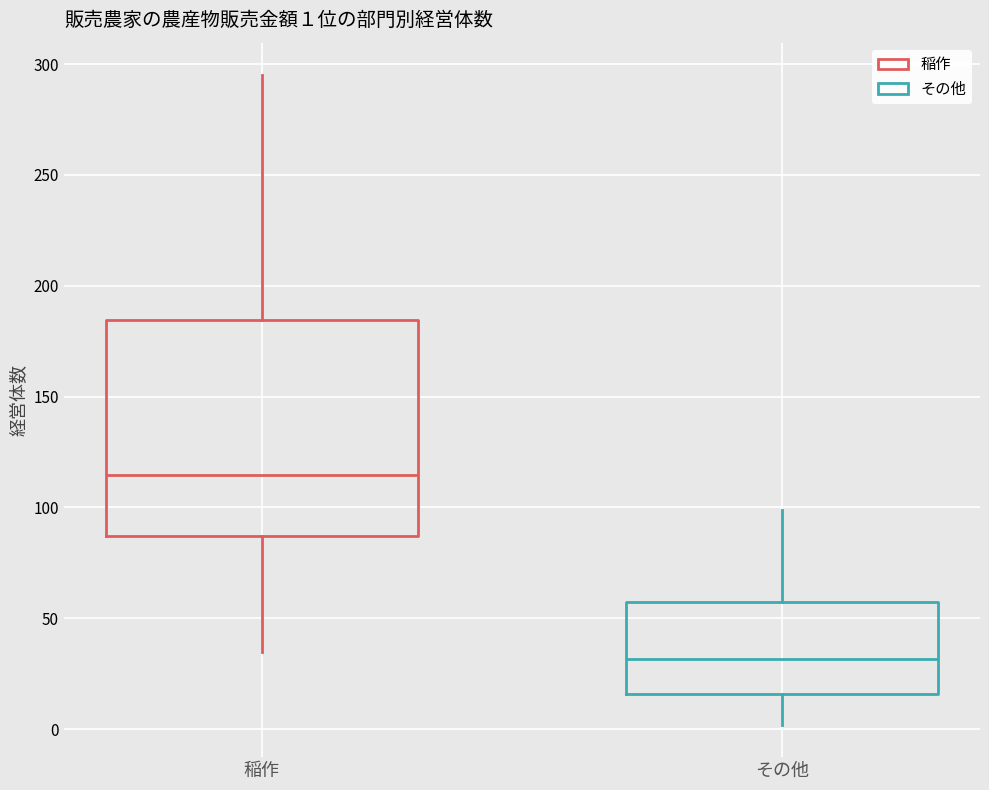

Which box has the highest median line?

稲作